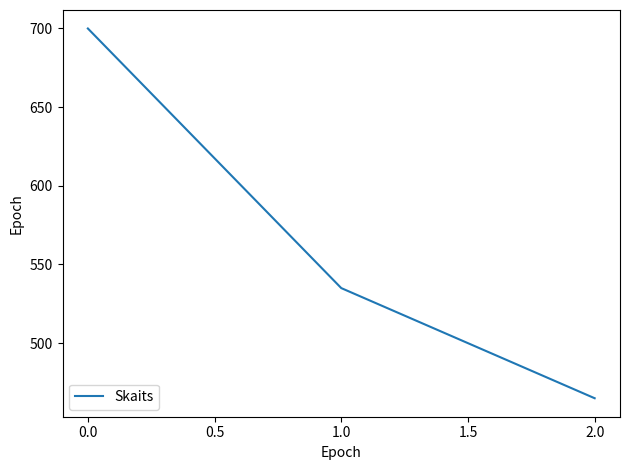

Which label corresponds to the smallest value in the chart?

2.0